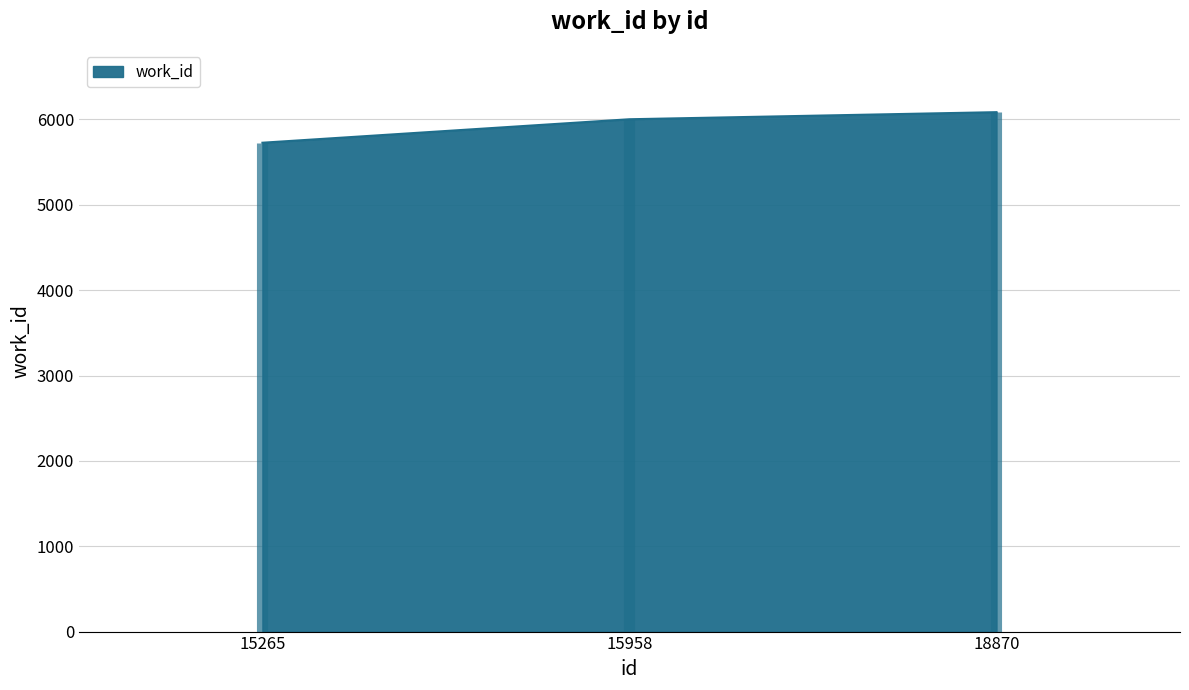

Reading left to right, what are all the values shown in this chart?

5727	6002	6085